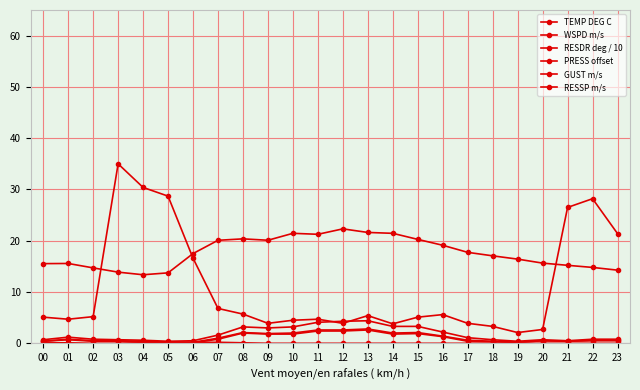

Count the number of data series in this chart.

6